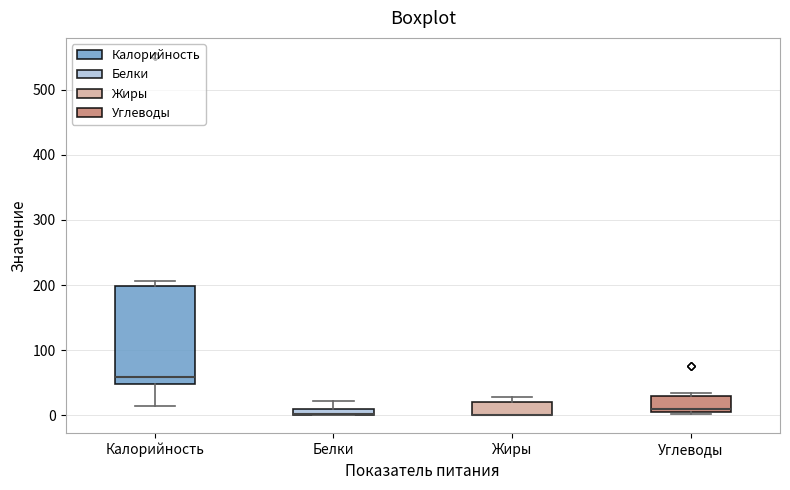

Comparing the boxes themselves (not the whiskers), which one is the tallest?

Калорийность